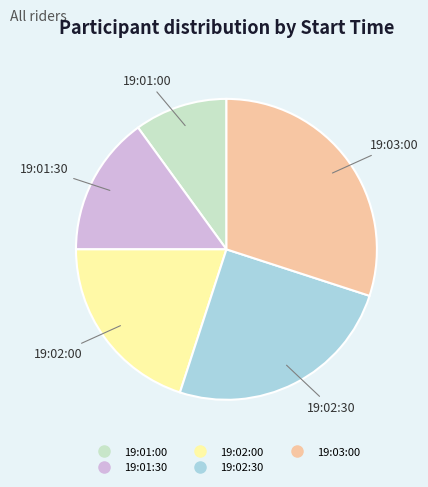

Is 19:02:30 the majority of the pie?

No